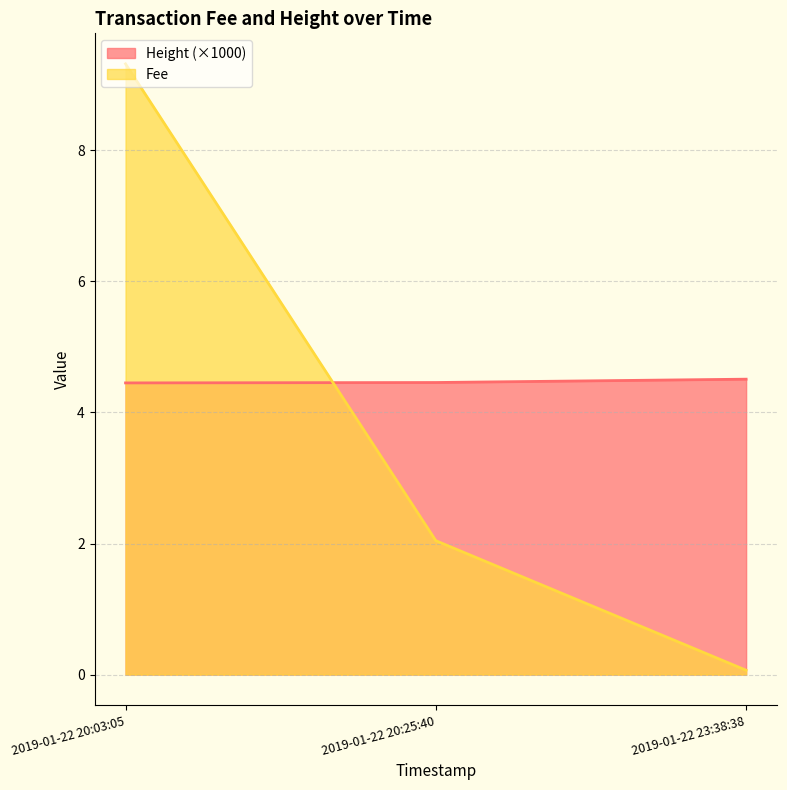

What is the difference between the maximum and minimum values in the Fee series?

9.3